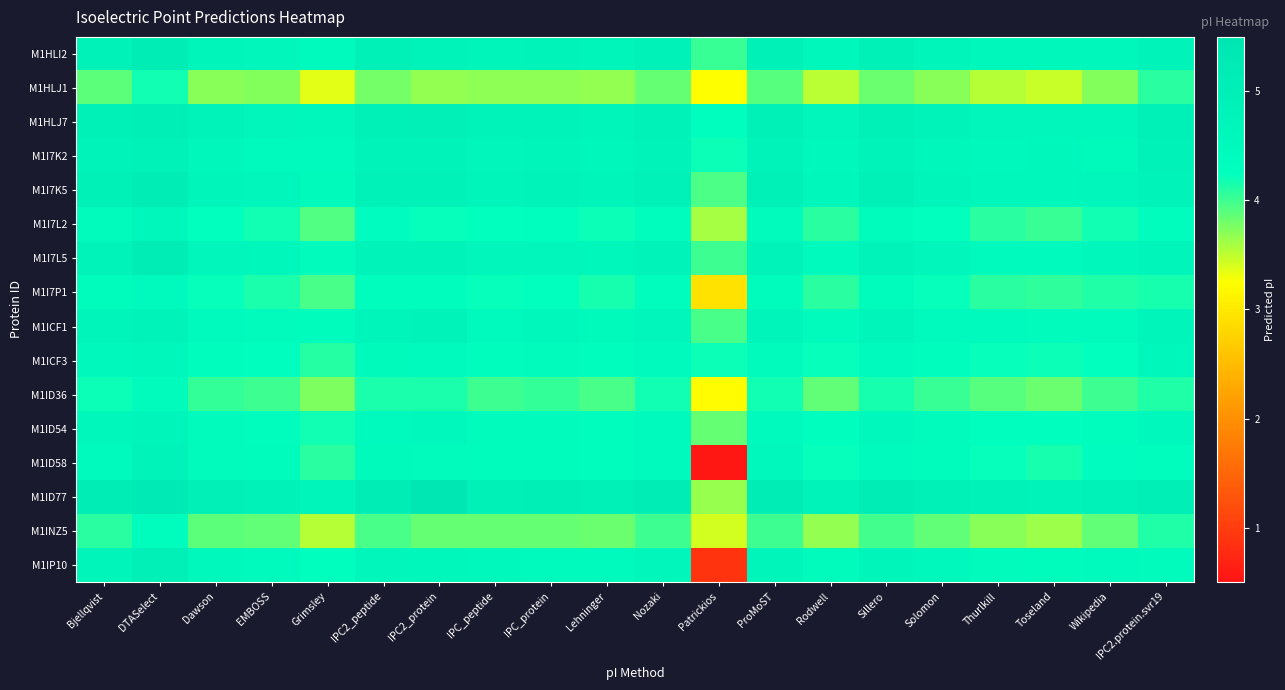

What is the smallest value displayed?

0.5